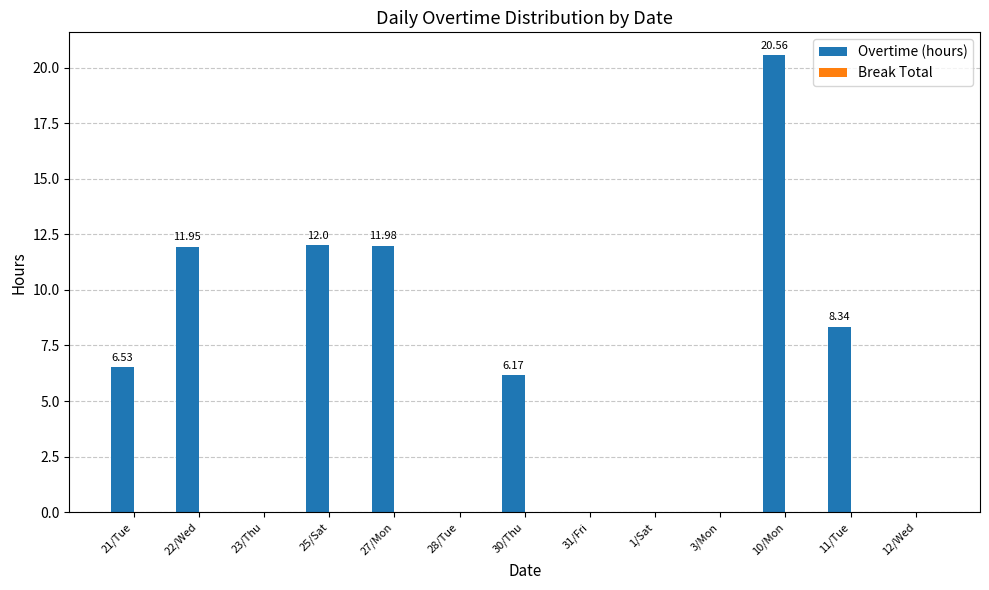

What is the sum of all values?

77.5